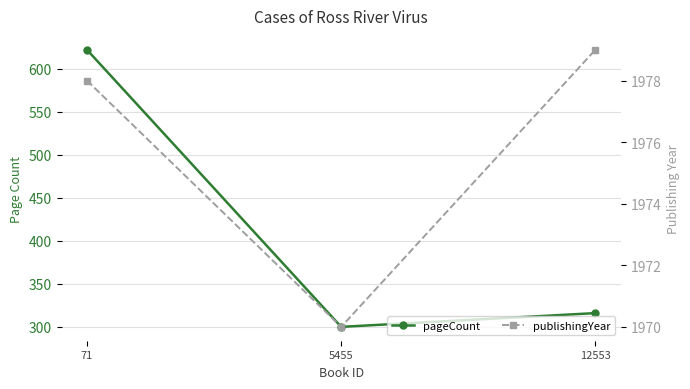

Does the chart display data point markers on the line(s)?

Yes